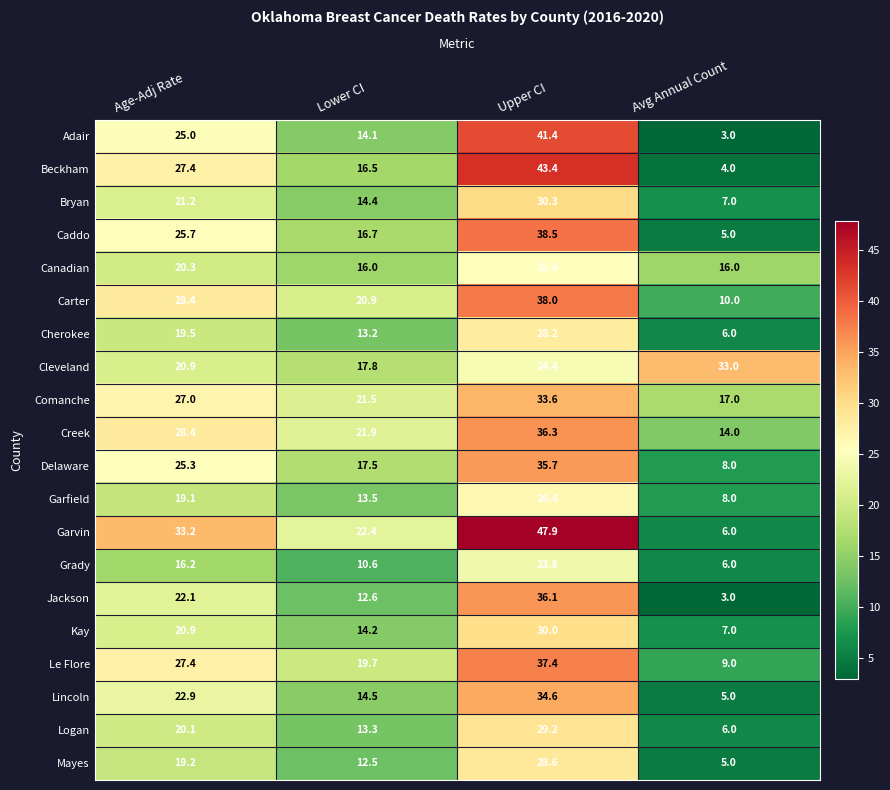

What is the spread (max minus min) of values at Lower CI?

11.8